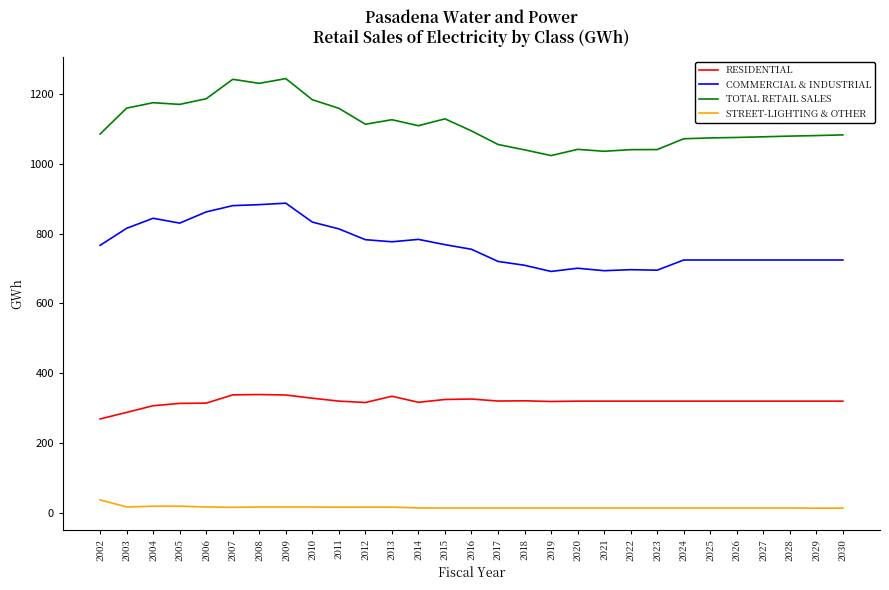

What is the difference between the maximum and minimum values in the RESIDENTIAL series?

70.1